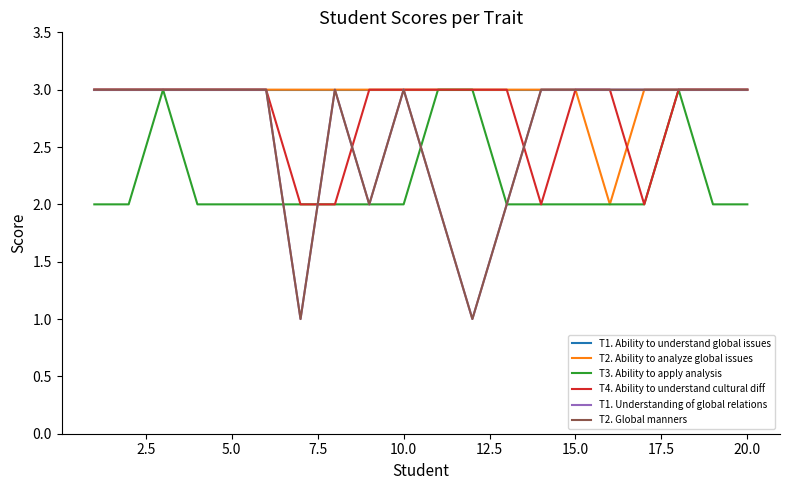

Is this an area chart (filled region under the line)?

No